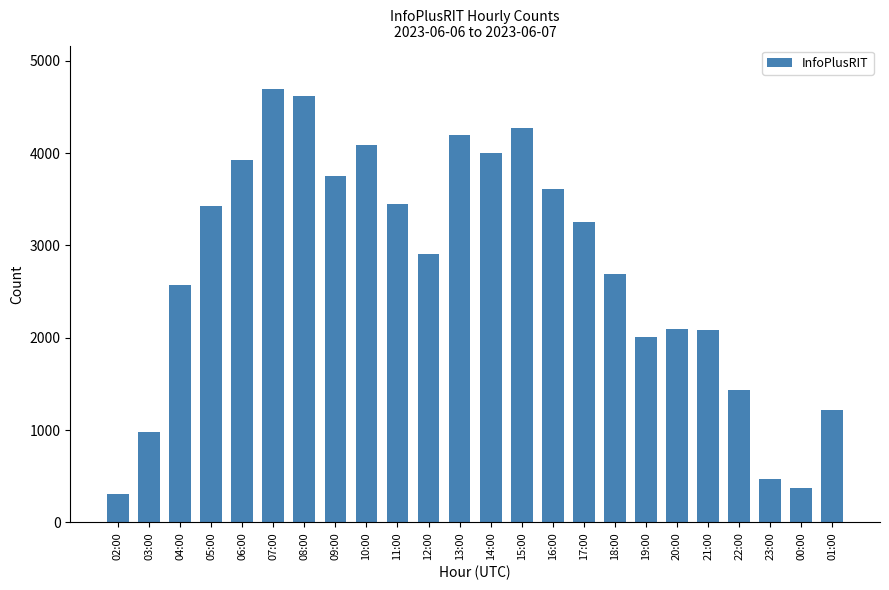

What is the difference between the maximum and minimum values?

4395